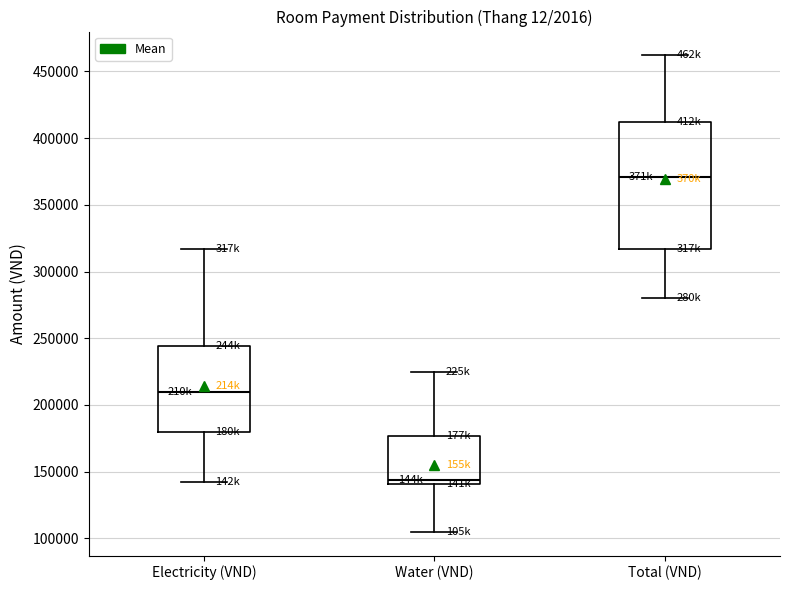

Which box has the highest median line?

Total (VND)